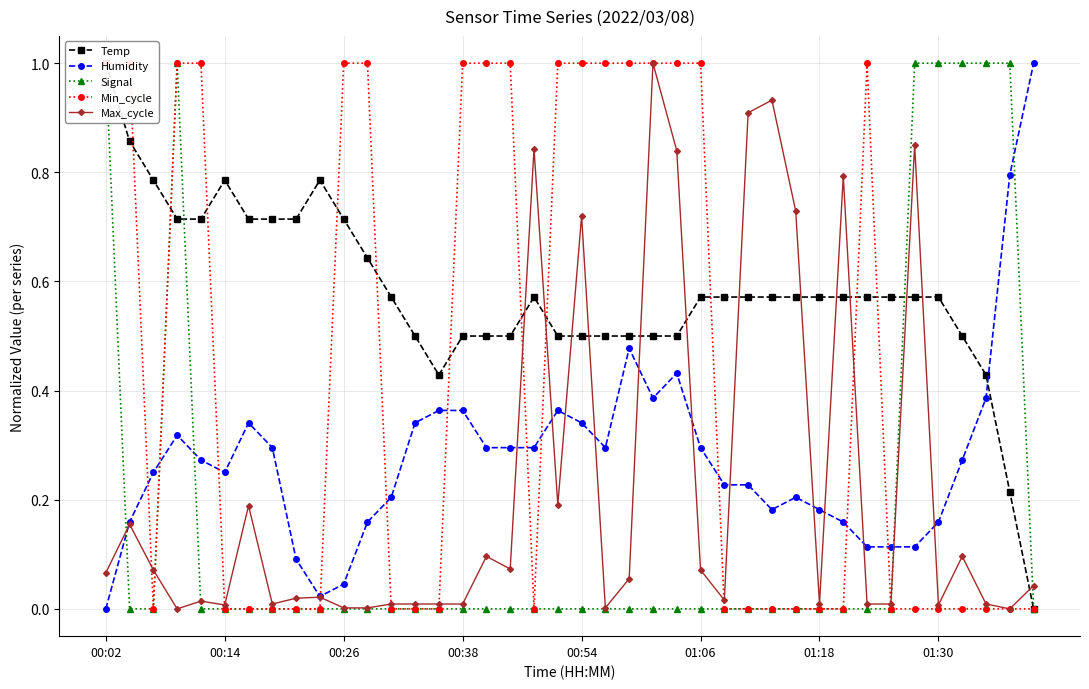

At how many categories does at least one series exceed 0?

40